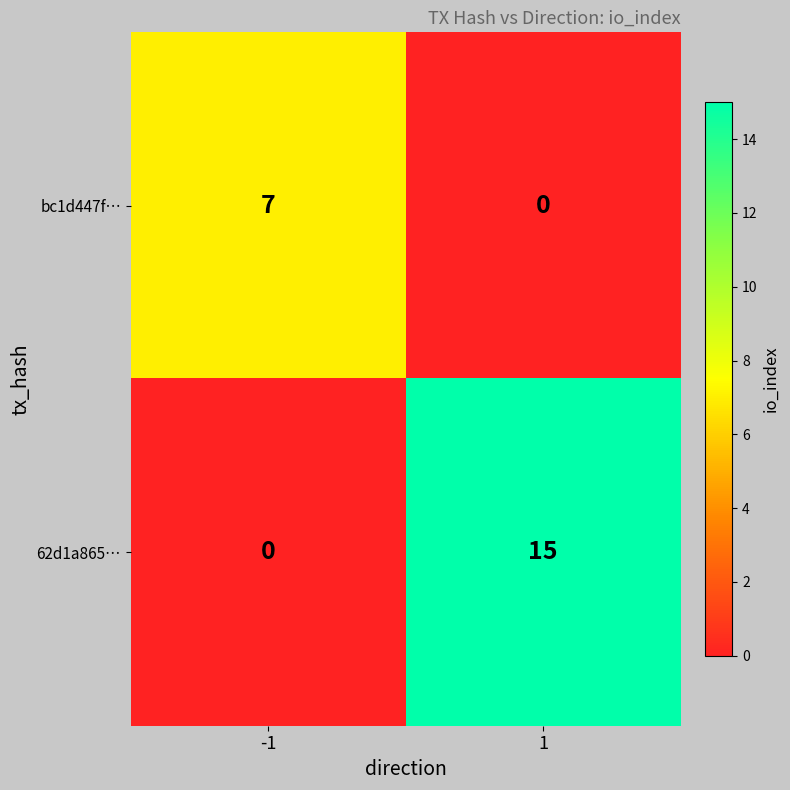

What is the difference between the highest and lowest values at -1?

7